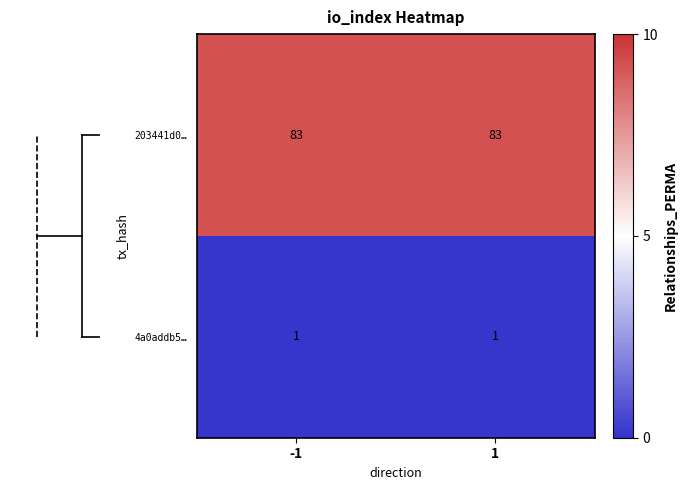

Is the value of 4a0addb5… at 1 greater than the value of 203441d0… at 1?

No